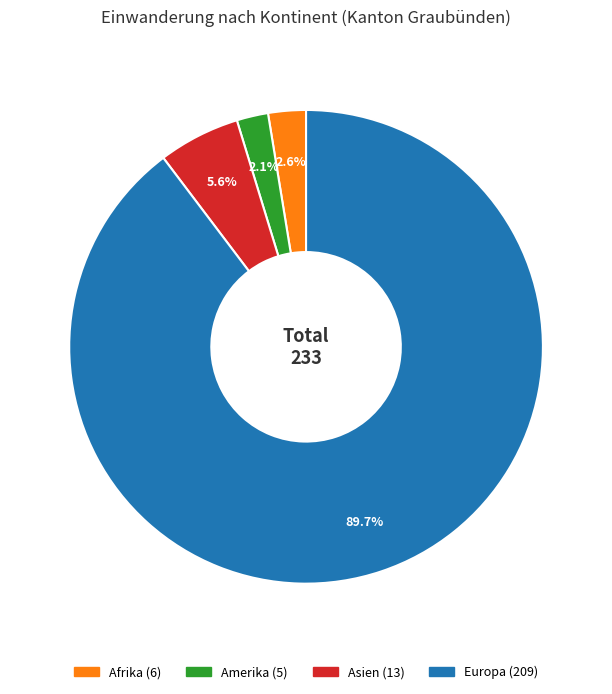

Is there a majority slice in this chart?

Yes